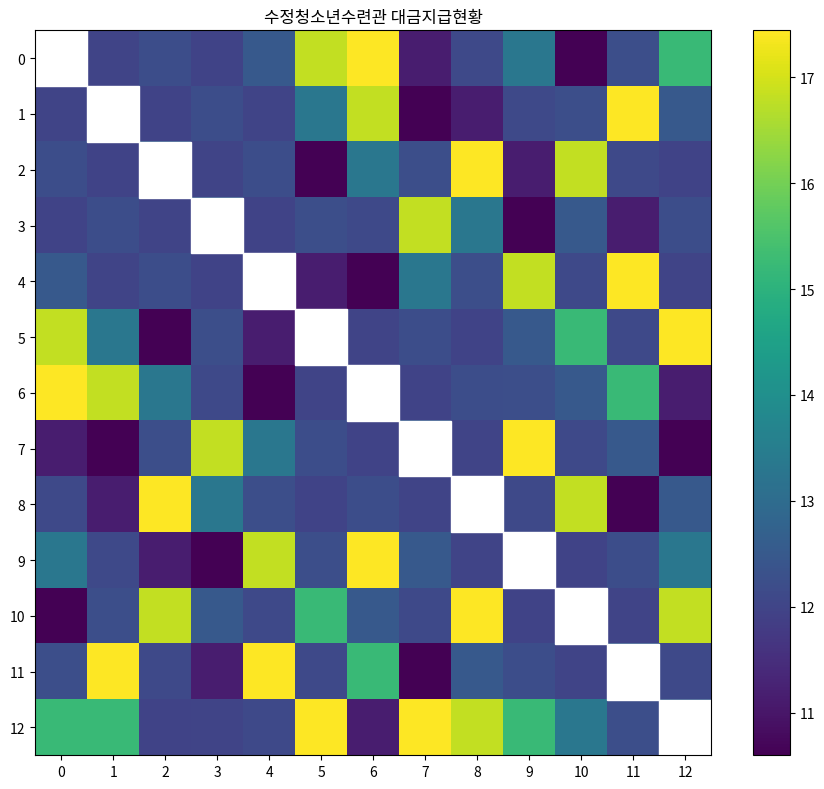

Which series changed the most between 9 and 11?

1